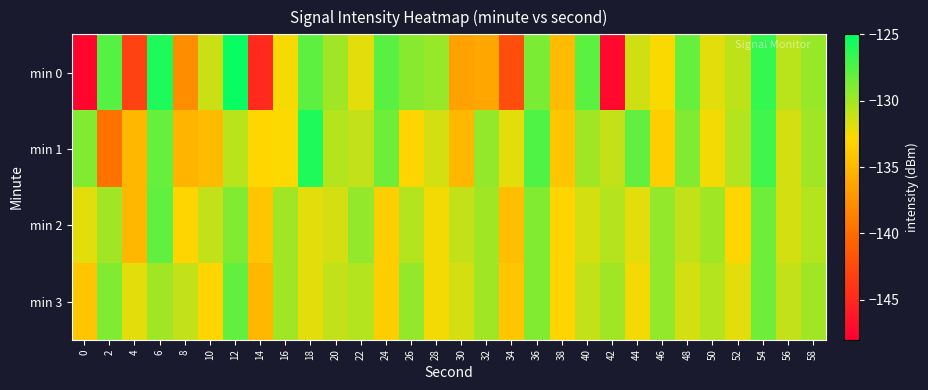

Reading left to right, list all the values displayed in this chart.

min 0: 0=-147.5	2=-127.7	4=-143.0	6=-126.0	8=-137.8	10=-131.3	12=-125.4	14=-144.8	16=-132.6	18=-127.9	20=-130.0	22=-132.0	24=-127.7	26=-129.1	28=-129.6	30=-136.4	32=-136.1	34=-142.1	36=-128.8	38=-134.7	40=-127.8	42=-147.3	44=-131.4	46=-132.7	48=-128.2	50=-131.9	52=-130.8	54=-126.6	56=-130.7	58=-129.6
min 1: 0=-129.0	2=-139.6	4=-135.0	6=-128.2	8=-135.2	10=-134.8	12=-130.7	14=-133.0	16=-132.7	18=-126.0	20=-130.5	22=-131.0	24=-128.5	26=-133.0	28=-131.5	30=-135.0	32=-129.5	34=-132.0	36=-127.5	38=-134.0	40=-130.0	42=-131.0	44=-128.0	46=-133.5	48=-129.0	50=-132.5	52=-130.5	54=-127.0	56=-131.5	58=-130.0
min 2: 0=-132.0	2=-130.0	4=-135.0	6=-128.0	8=-133.0	10=-131.0	12=-129.0	14=-134.0	16=-130.0	18=-132.0	20=-131.5	22=-129.5	24=-133.5	26=-130.5	28=-132.5	30=-131.0	32=-130.0	34=-134.5	36=-129.0	38=-133.0	40=-131.5	42=-130.5	44=-132.0	46=-129.5	48=-131.0	50=-130.0	52=-133.0	54=-128.5	56=-131.5	58=-130.5
min 3: 0=-134.0	2=-129.0	4=-132.0	6=-130.0	8=-131.0	10=-133.0	12=-128.0	14=-135.0	16=-130.0	18=-132.0	20=-131.0	22=-130.5	24=-133.5	26=-129.5	28=-132.5	30=-131.5	32=-130.0	34=-134.0	36=-129.0	38=-133.0	40=-131.0	42=-130.0	44=-132.5	46=-129.5	48=-131.5	50=-130.5	52=-132.0	54=-128.5	56=-131.0	58=-130.0